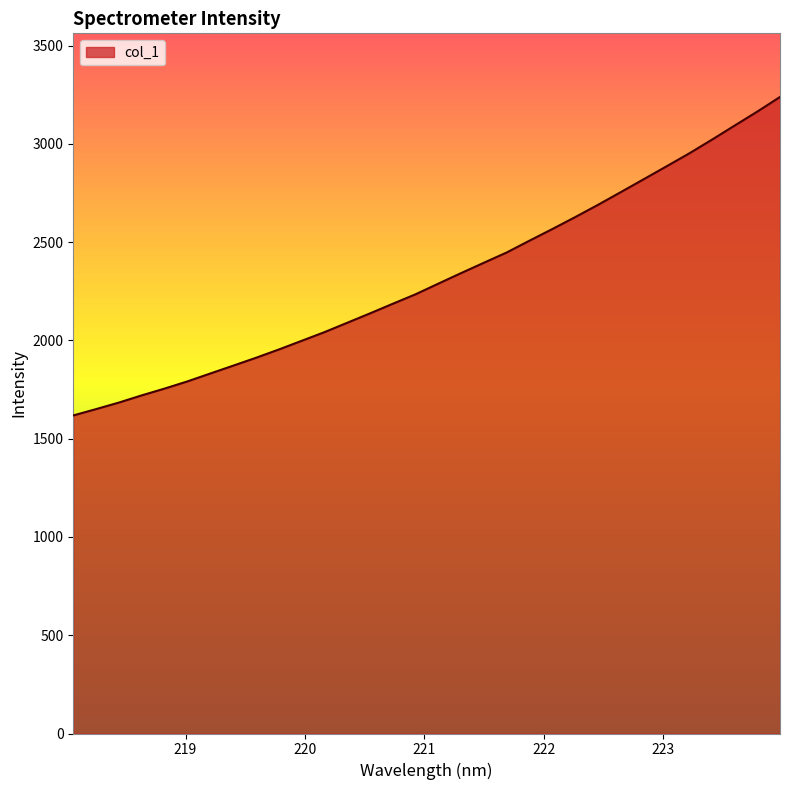

What is the difference between the maximum and minimum values?

1620.2